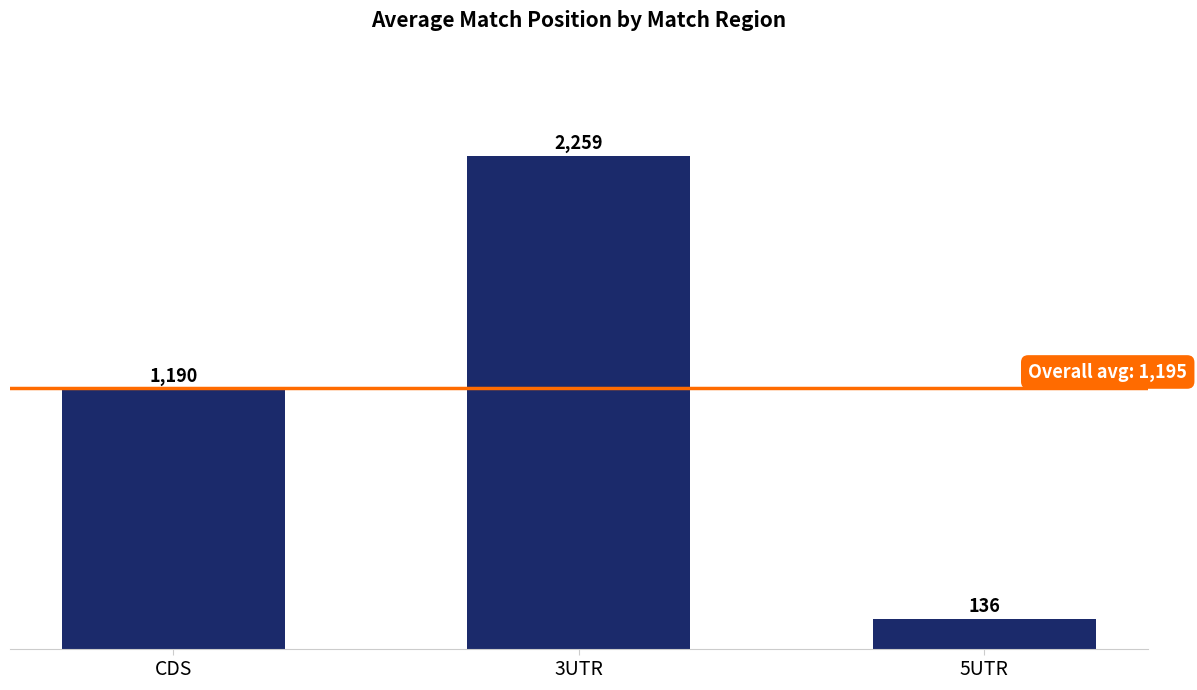

Which has a higher value, CDS or 3UTR?

3UTR